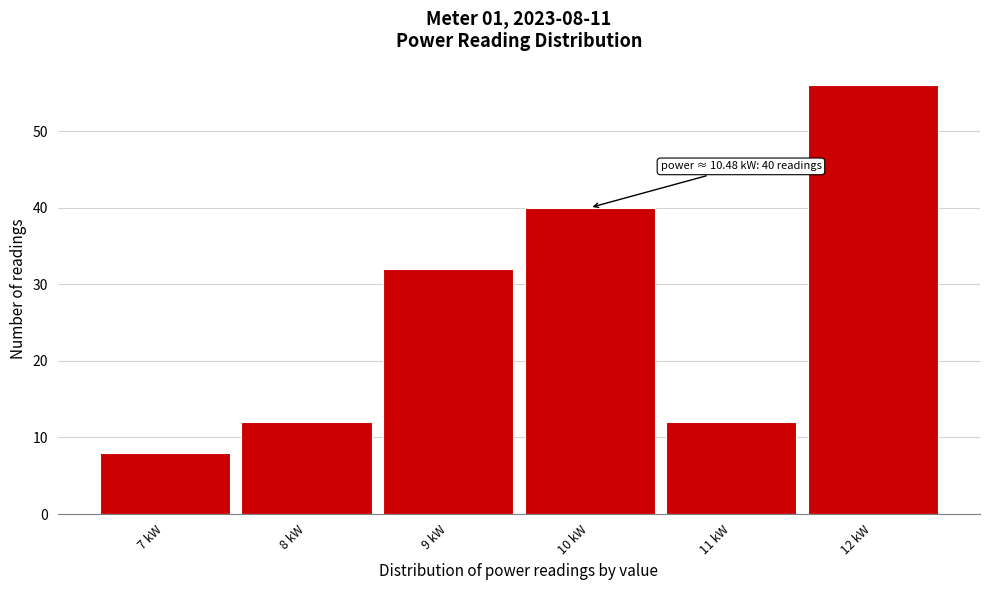

Reading left to right, extract all data points from this chart.

8	12	32	40	12	56